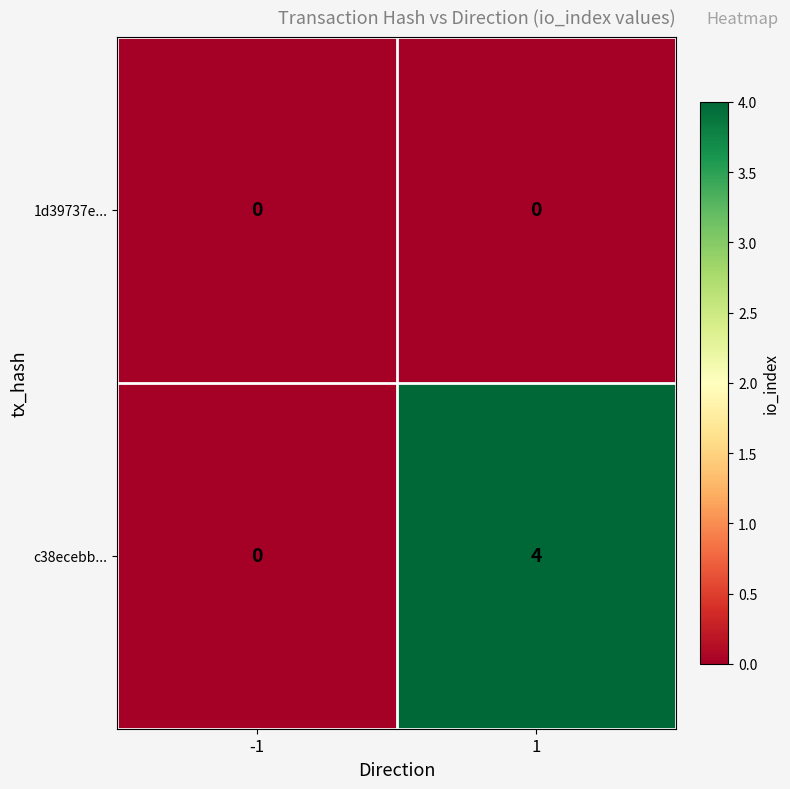

Which series has the largest total across all categories?

c38ecebb...